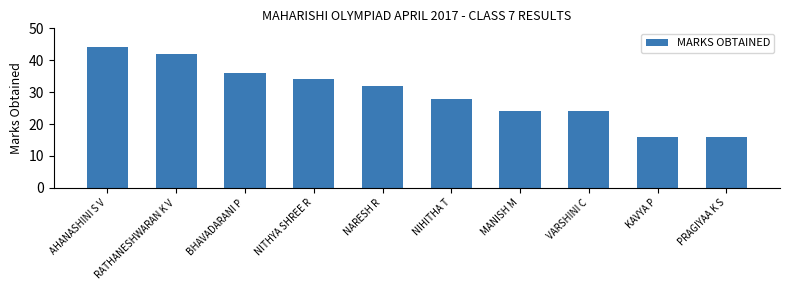

What is the label of the 6th bar from the left?

NIHITHA T